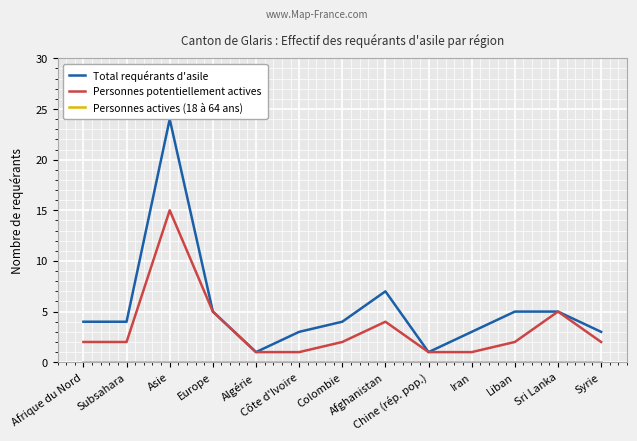

At which category is the sum across all series the highest?

Asie